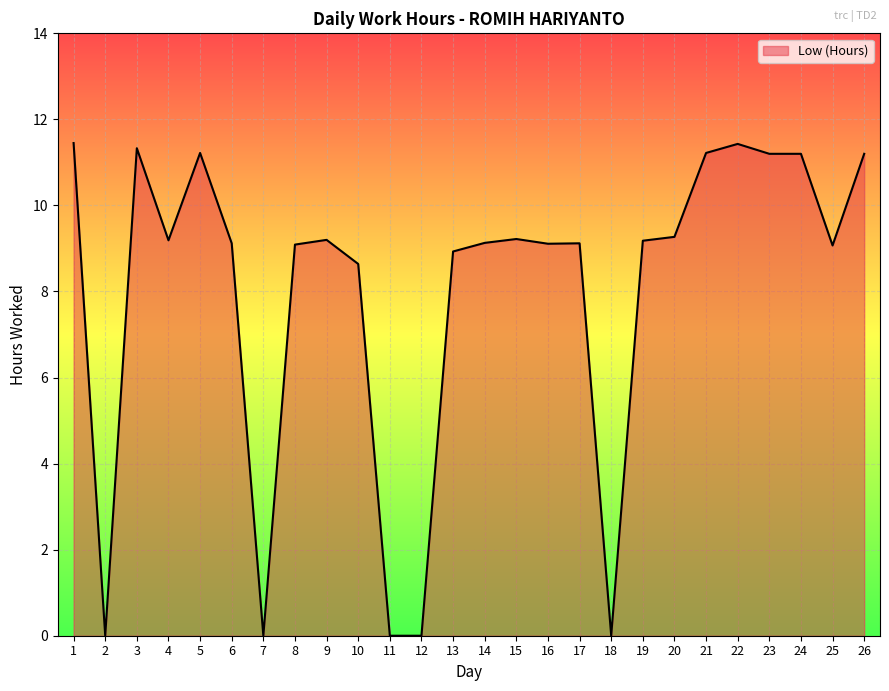

What value does the data have at 8?

9.1